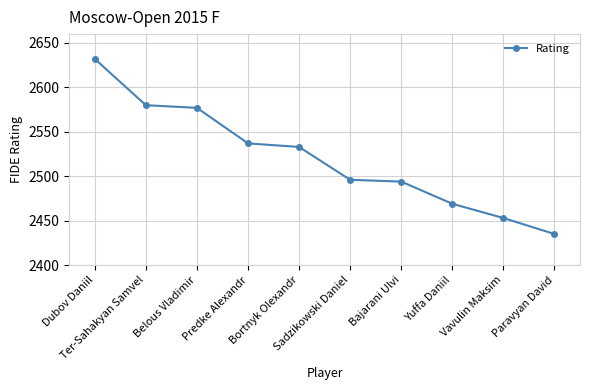

How many lines are shown in the chart?

1